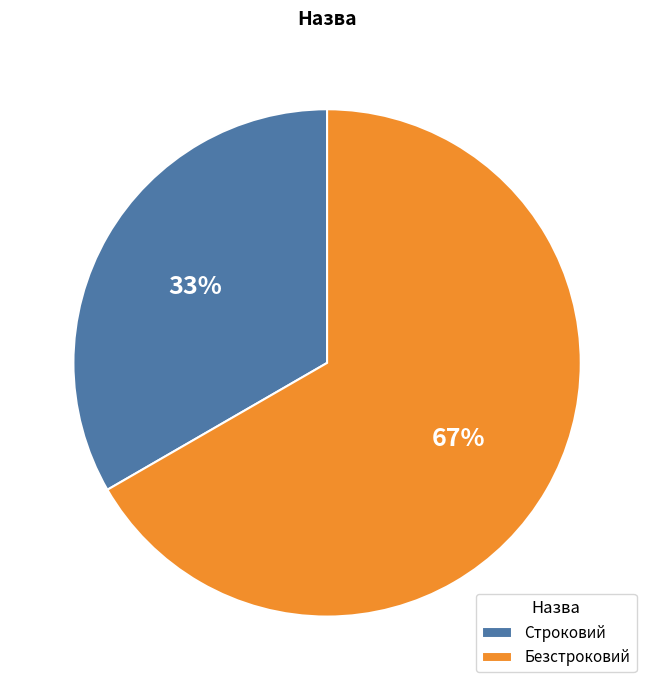

Between Безстроковий and Строковий, which is larger?

Безстроковий